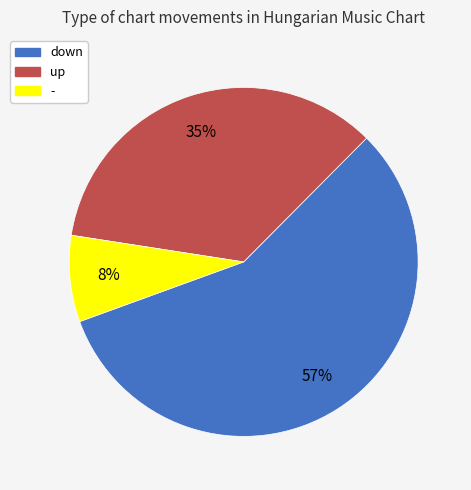

Is down the majority of the pie?

Yes